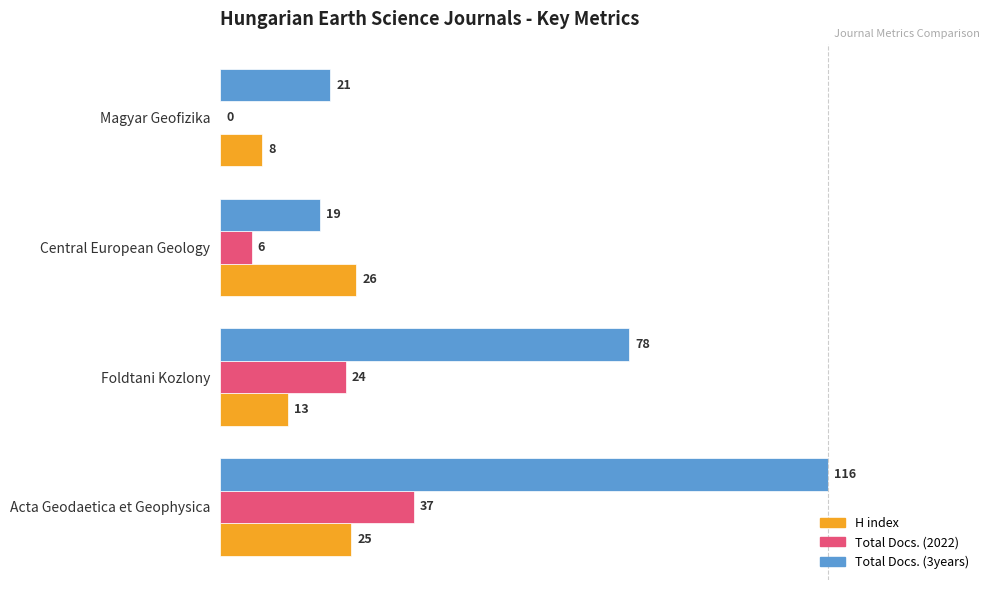

What are all the series names shown in the legend?

H index, Total Docs. (2022), Total Docs. (3years)